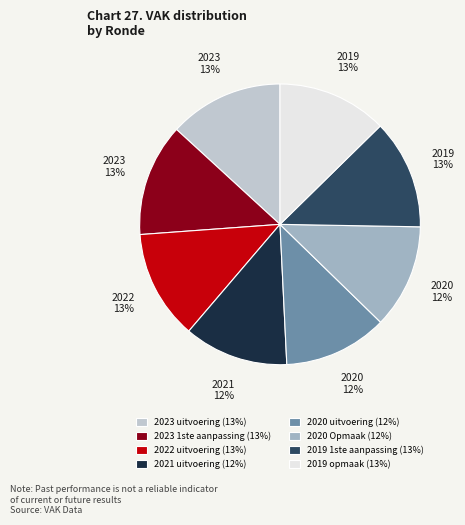

The 2021 uitvoering slice represents 23% of the pie. True or false?

False